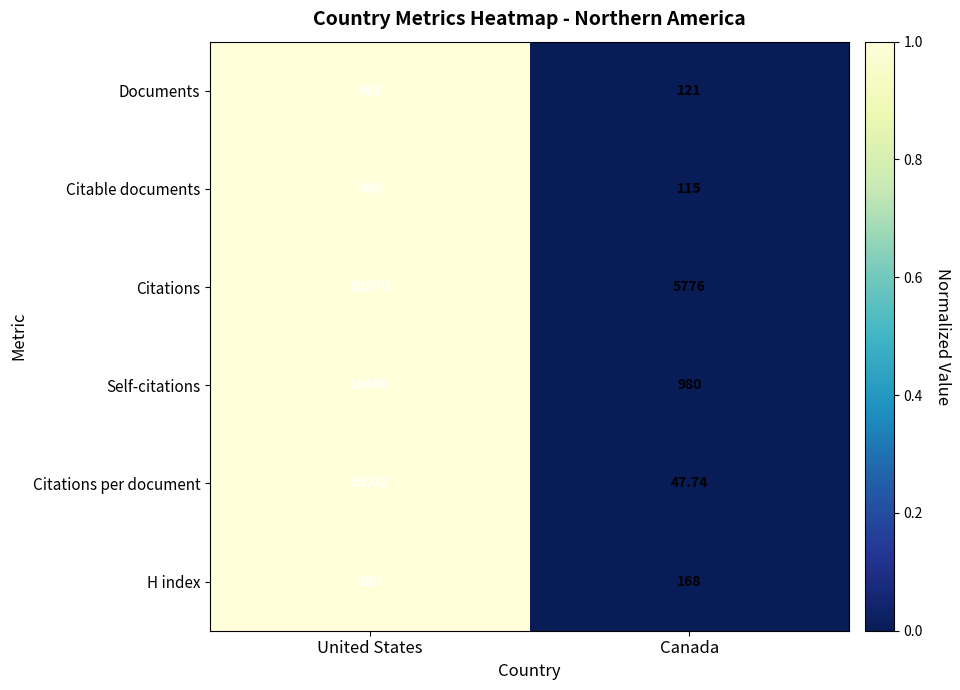

Which series has the largest total across all categories?

Citations